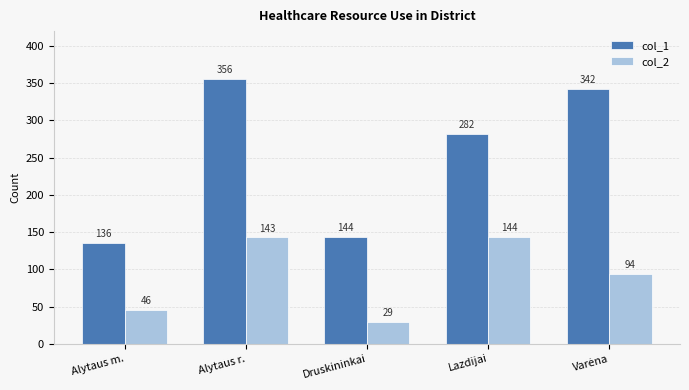

What position from the left is Lazdijai?

4